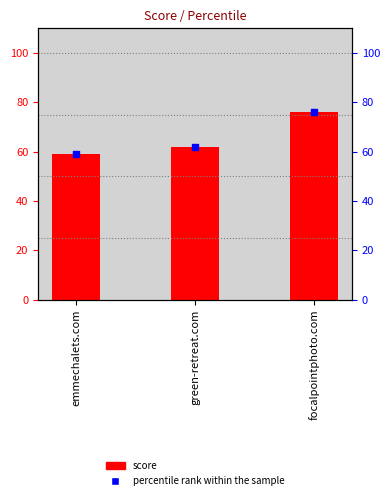

Which series has the widest spread of Y values?

score